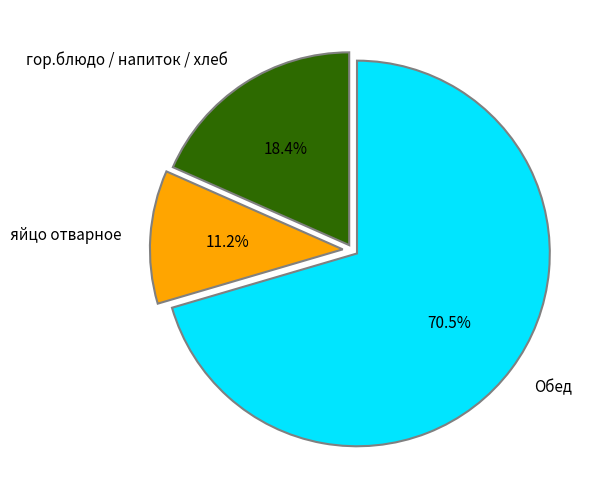

How many slices are in this pie chart?

3